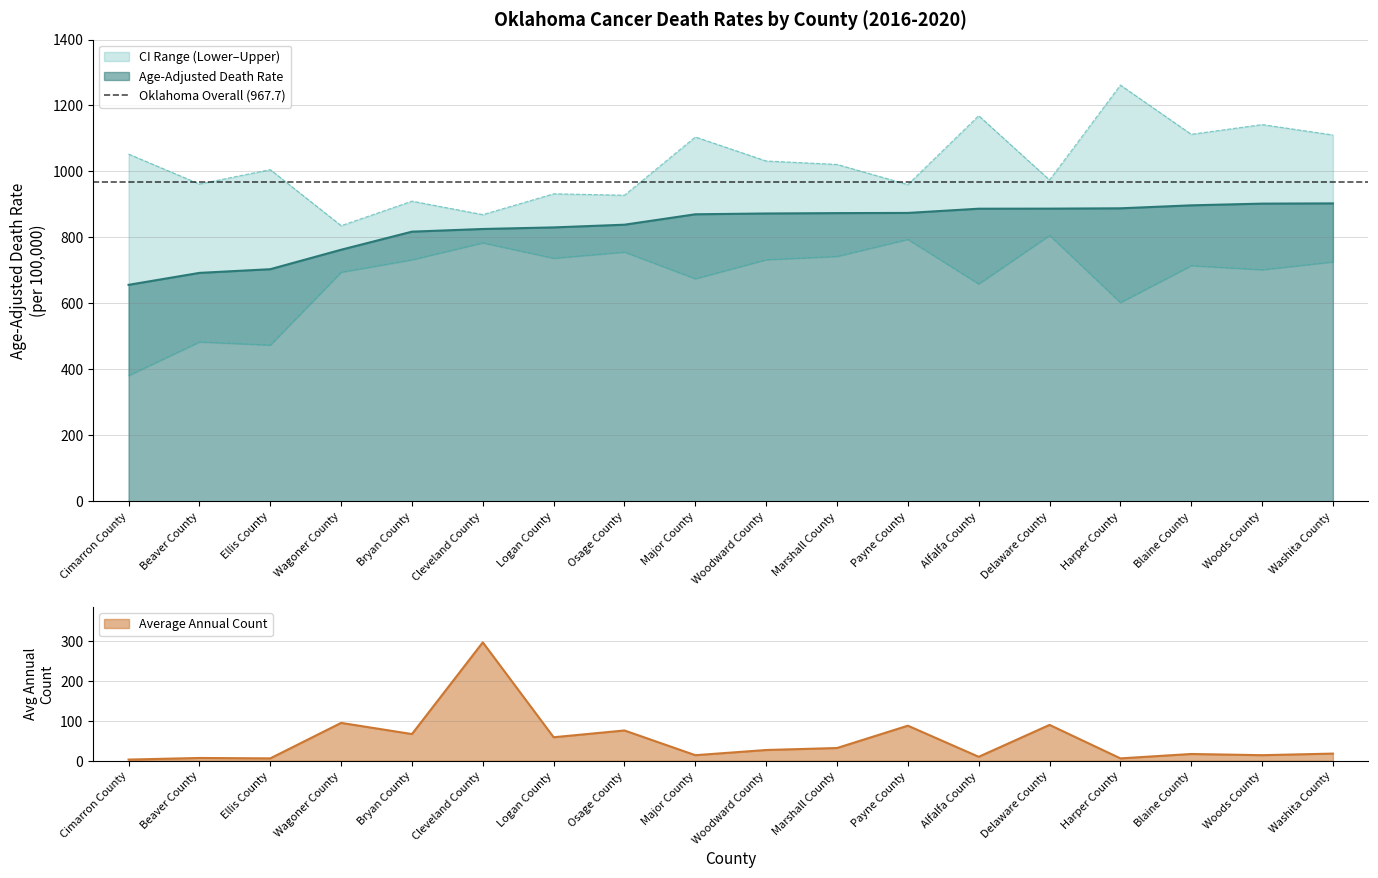

What is the difference between the Lower CI (Rate) values at Cleveland County and Delaware County?

22.7